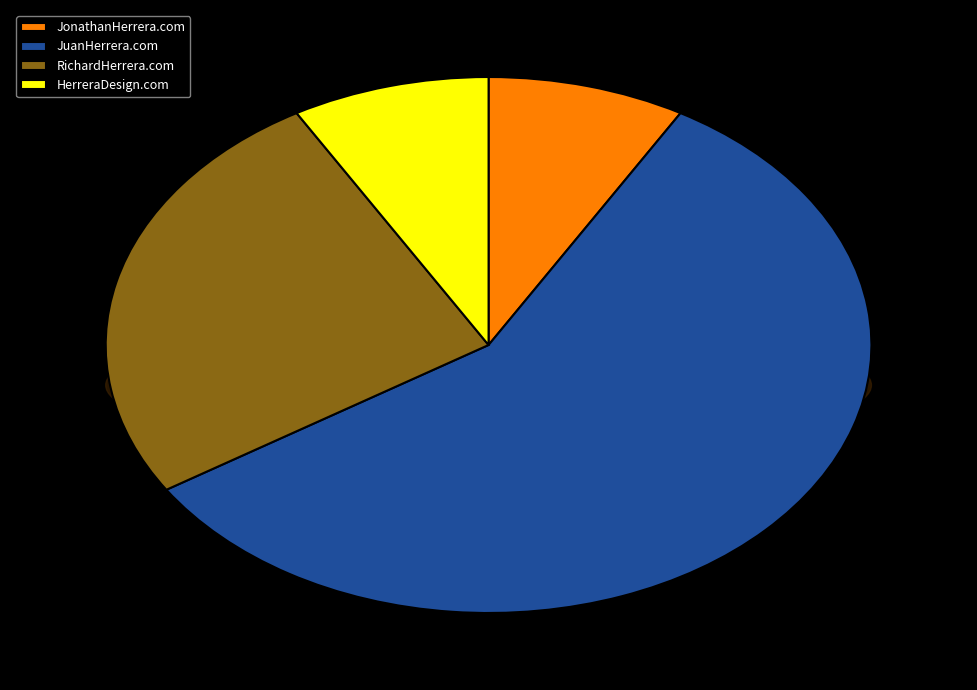

Rank the categories by value from lowest to highest.

JonathanHerrera.com, HerreraDesign.com, RichardHerrera.com, JuanHerrera.com